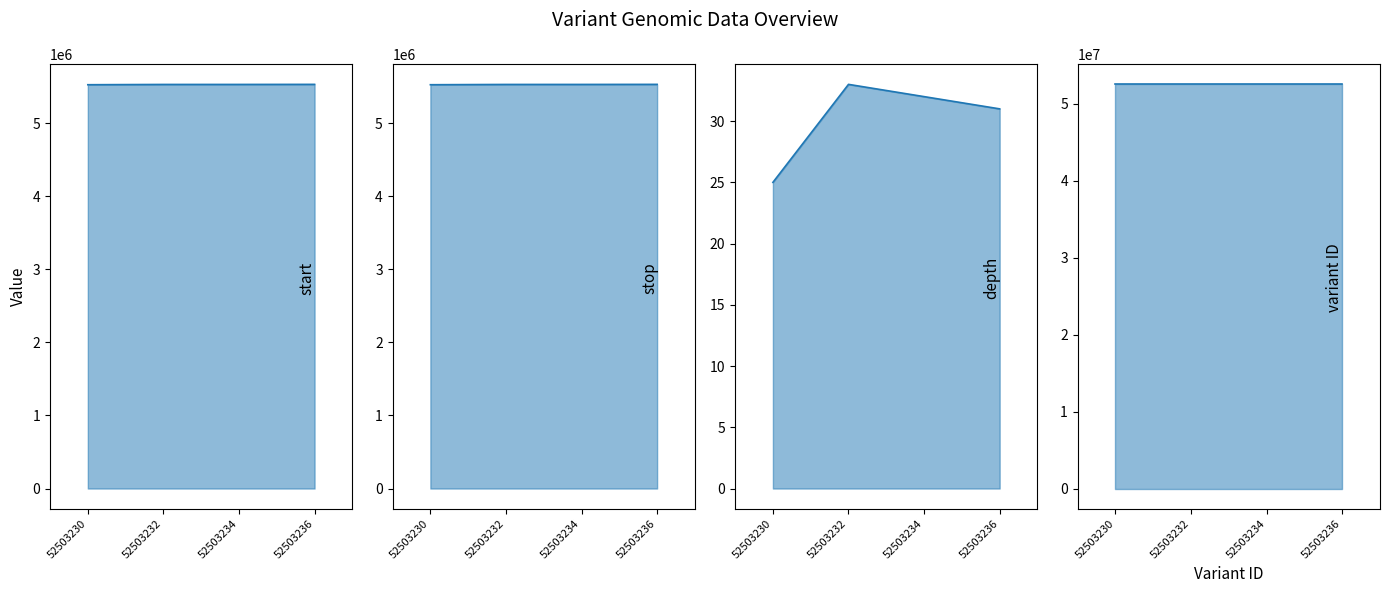

How many series are shown in this chart?

4